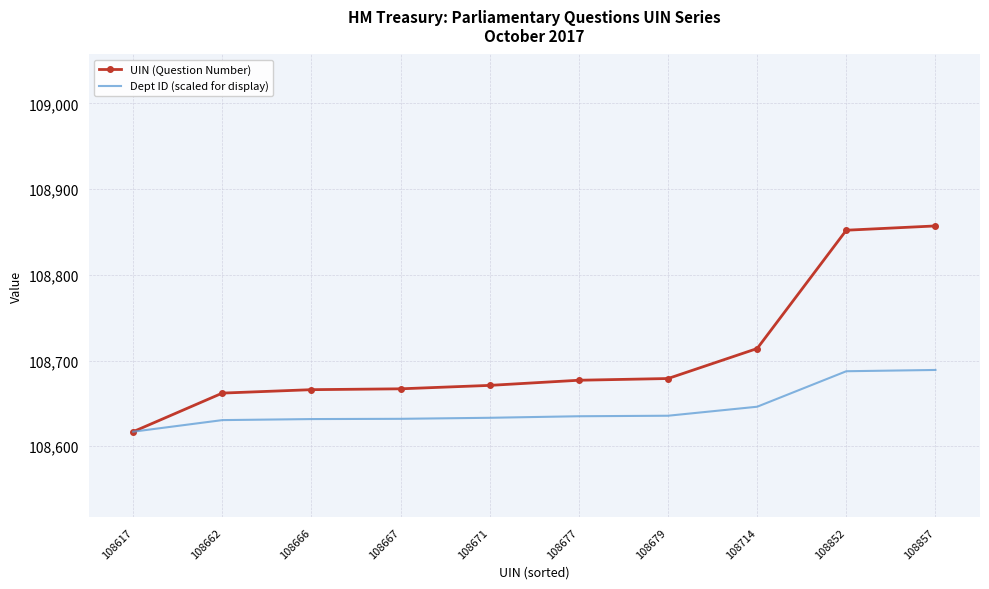

The UIN (Question Number) series shows 47804.2 at 108677. True or false?

False